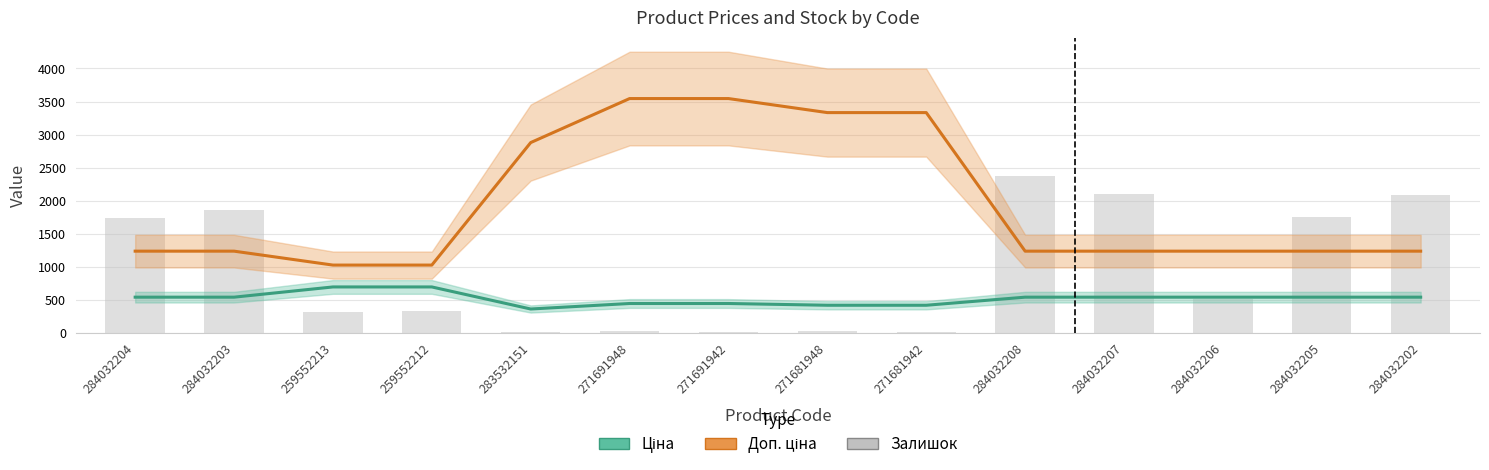

What is the label of the 6th bar from the right?

271681942